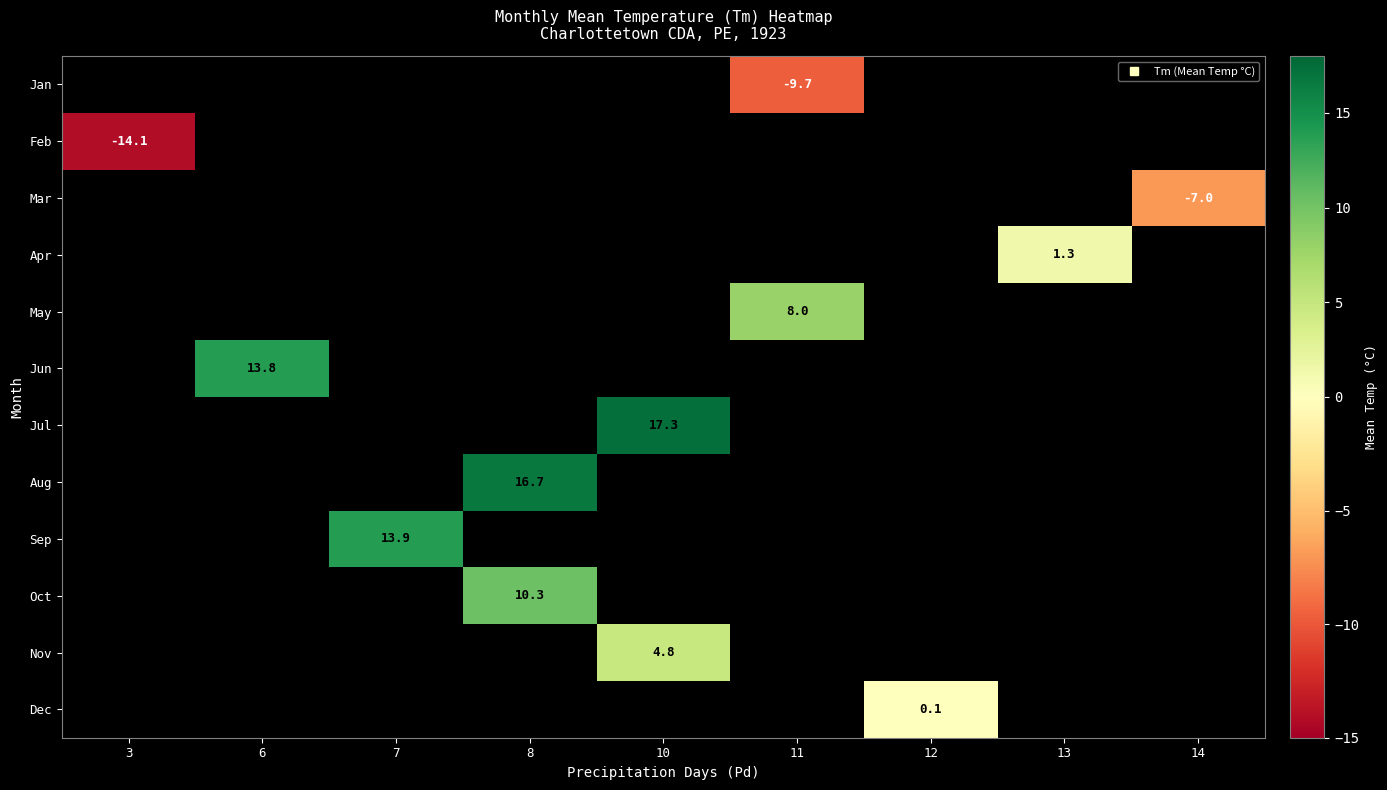

Which category has the lowest value in the row_10 series?

3